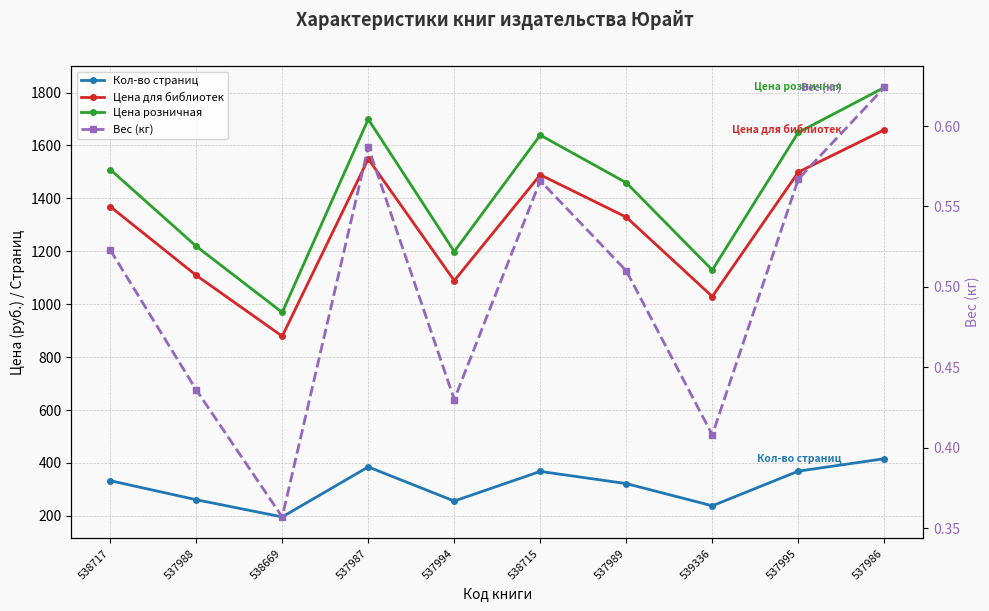

What is the difference between the maximum and second lowest values in the Цена для библиотек series?

630.0